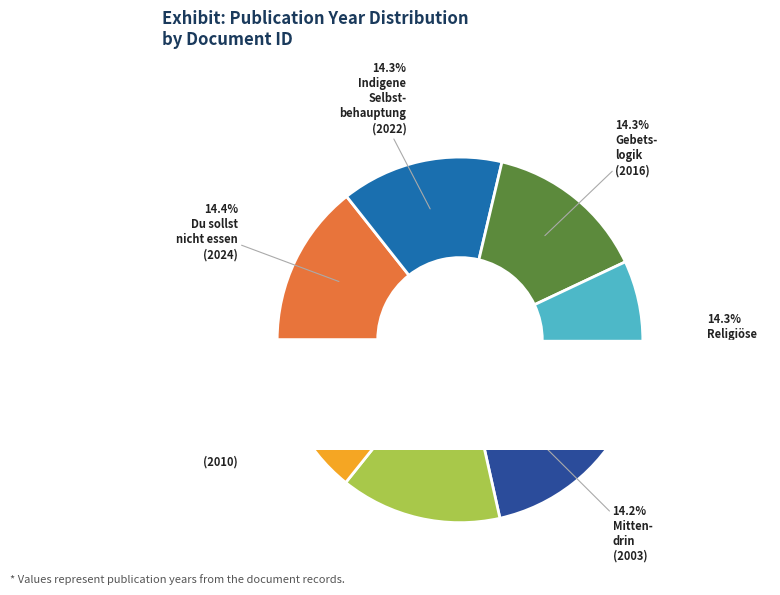

Does any single category account for the majority?

No